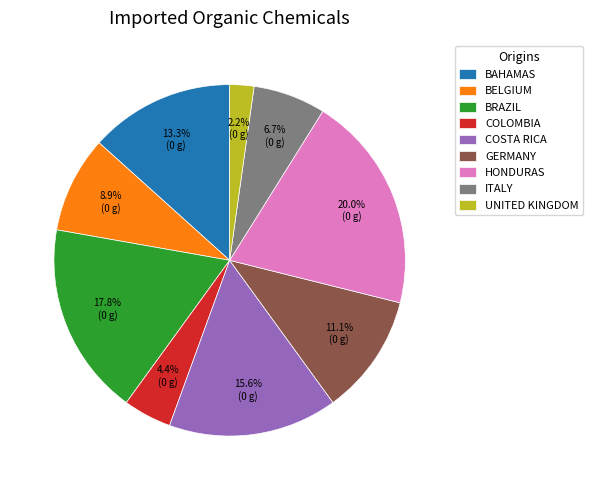

Which category has the smallest portion of the pie?

UNITED KINGDOM